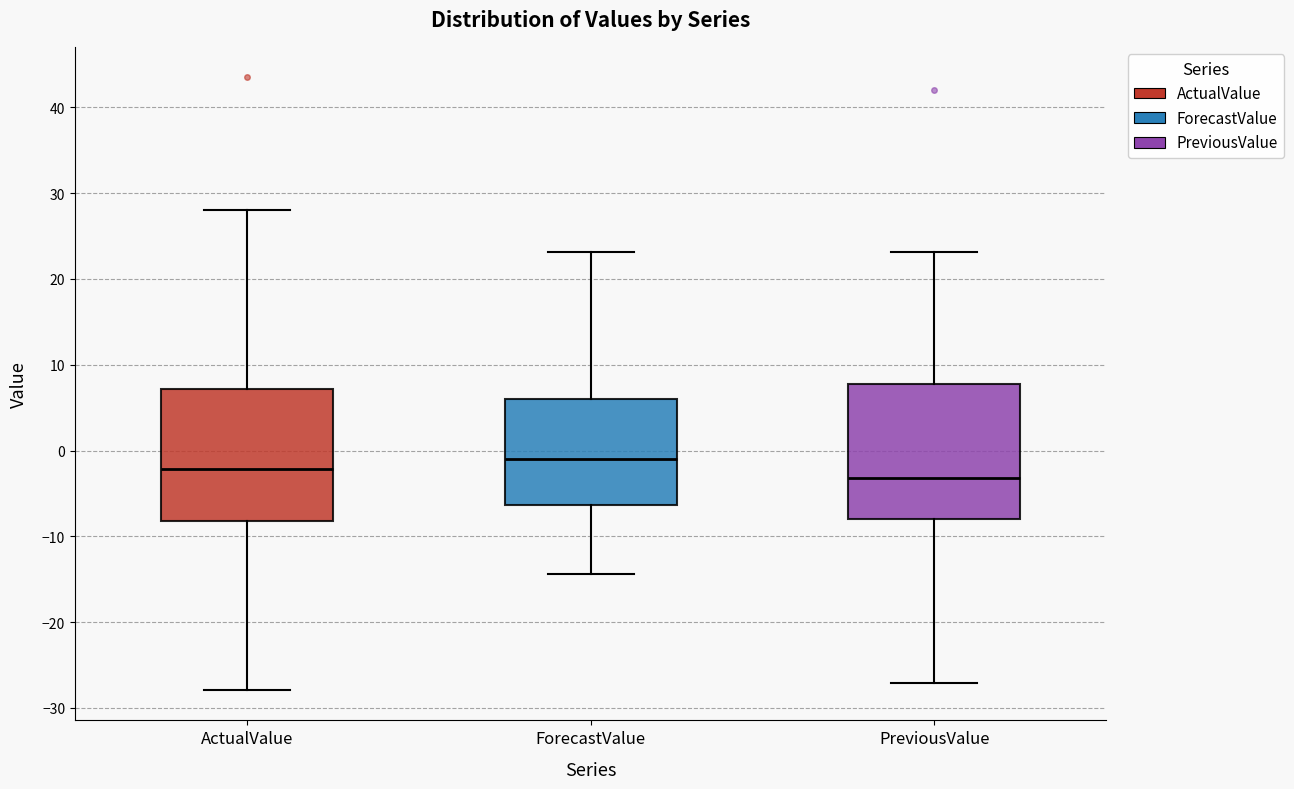

Reading left to right, transcribe this box plot: for each box, give where its median line is, the range the box spans, and where its two whiskers end, as read against the y-axis. The values are not printed on the chart, so give them approximately, as read against the axis.

ActualValue: median -2, box -8 to 7, whiskers -28 to 28
ForecastValue: median -1, box -6 to 6, whiskers -14 to 23
PreviousValue: median -3, box -8 to 8, whiskers -27 to 23